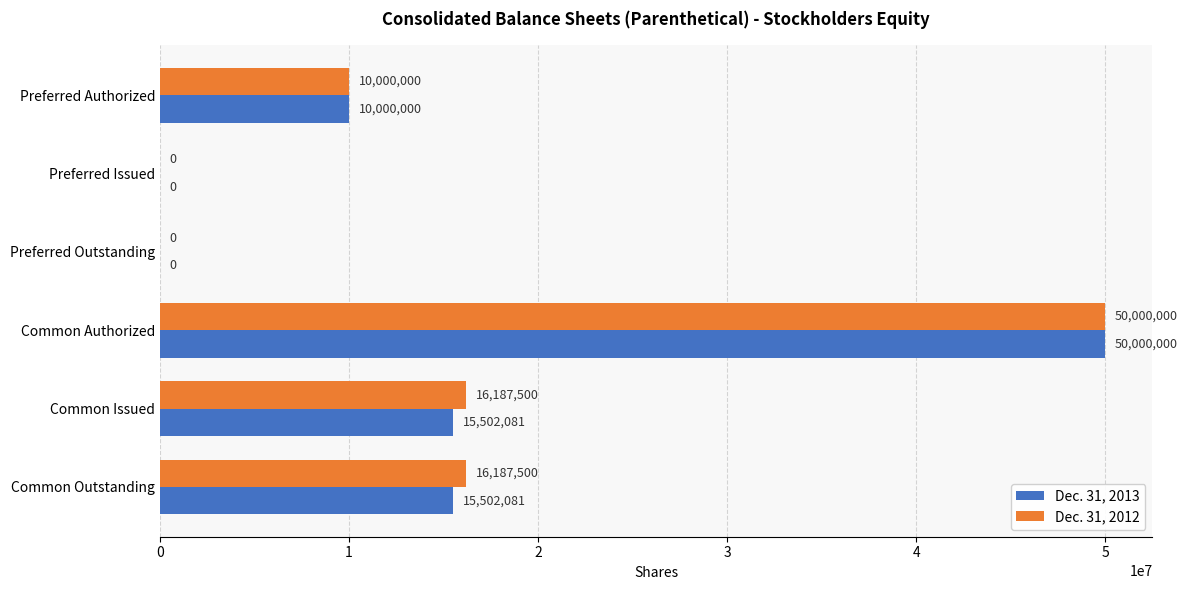

How many series are shown in this chart?

2